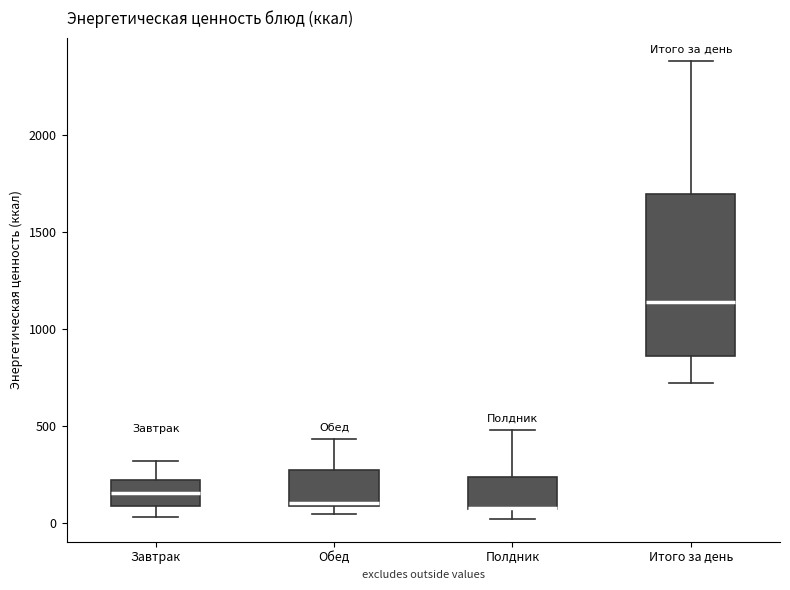

Reading left to right, transcribe this box plot: for each box, give where its median line is, the range the box spans, and where its two whiskers end, as read against the y-axis. The values are not printed on the chart, so give them approximately, as read against the axis.

Завтрак: median 150, box 100 to 200, whiskers 50 to 300
Обед: median 100, box 100 to 250, whiskers 50 to 450
Полдник: median 100 (drawn on the box's lower edge), box 50 to 250, whiskers 0 to 500
Итого за день: median 1150, box 850 to 1700, whiskers 700 to 2400